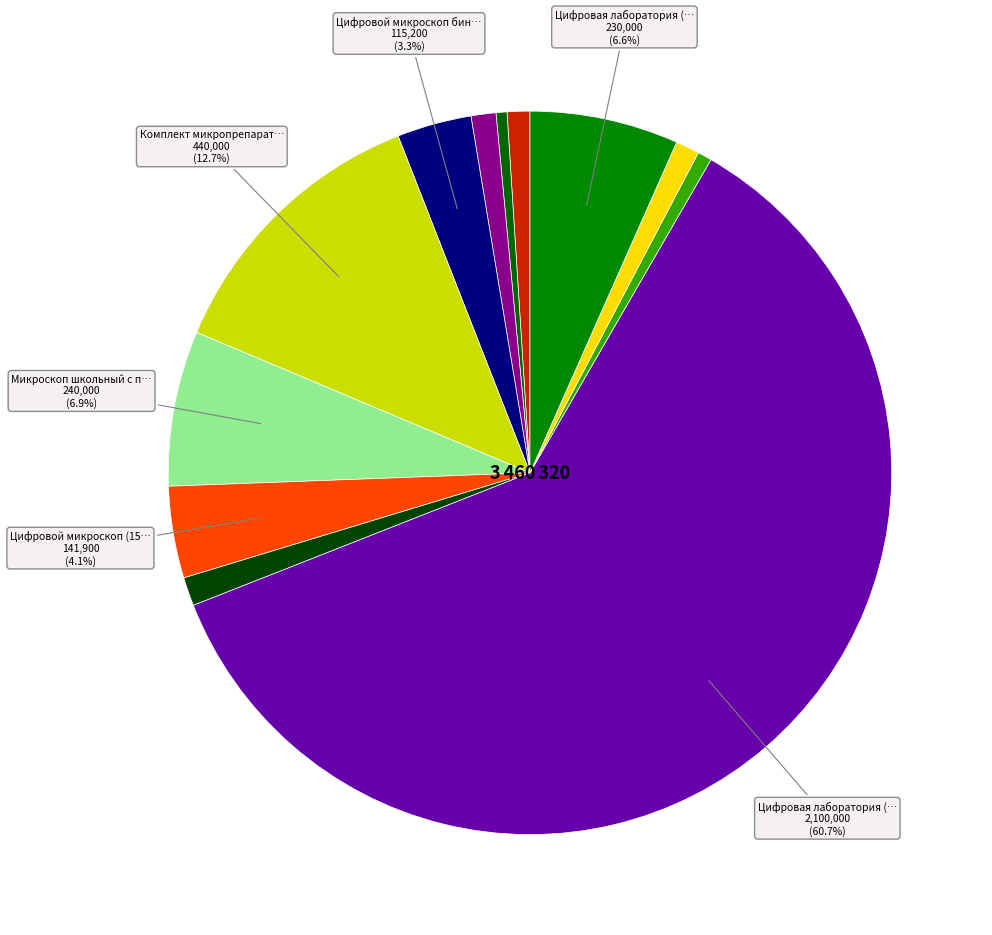

Is there a majority slice in this chart?

Yes